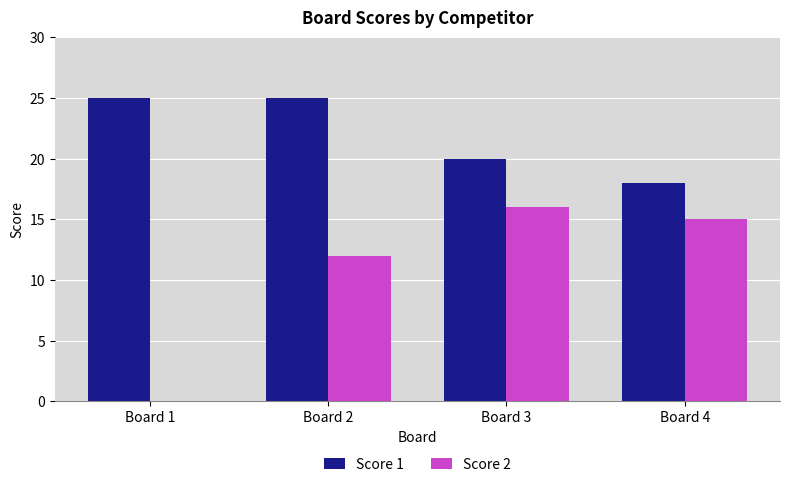

The value of Score 2 at Board 1 is 0. True or false?

True